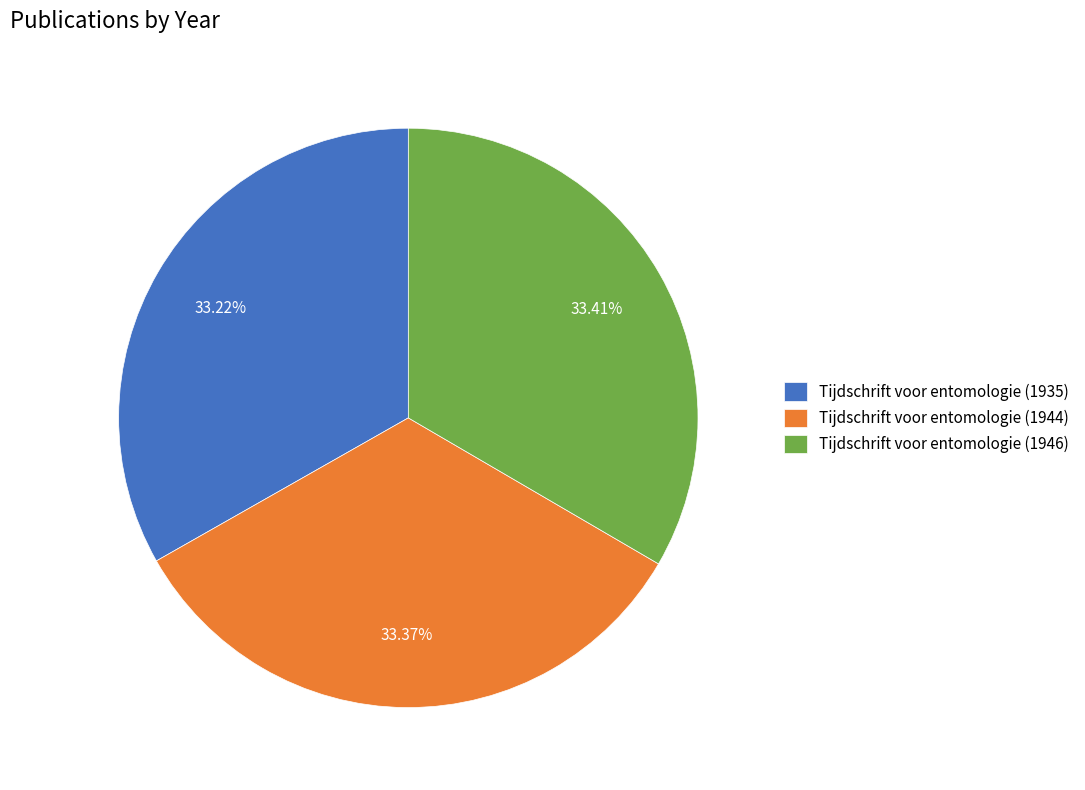

To the nearest percent, what is the average slice percentage?

33%